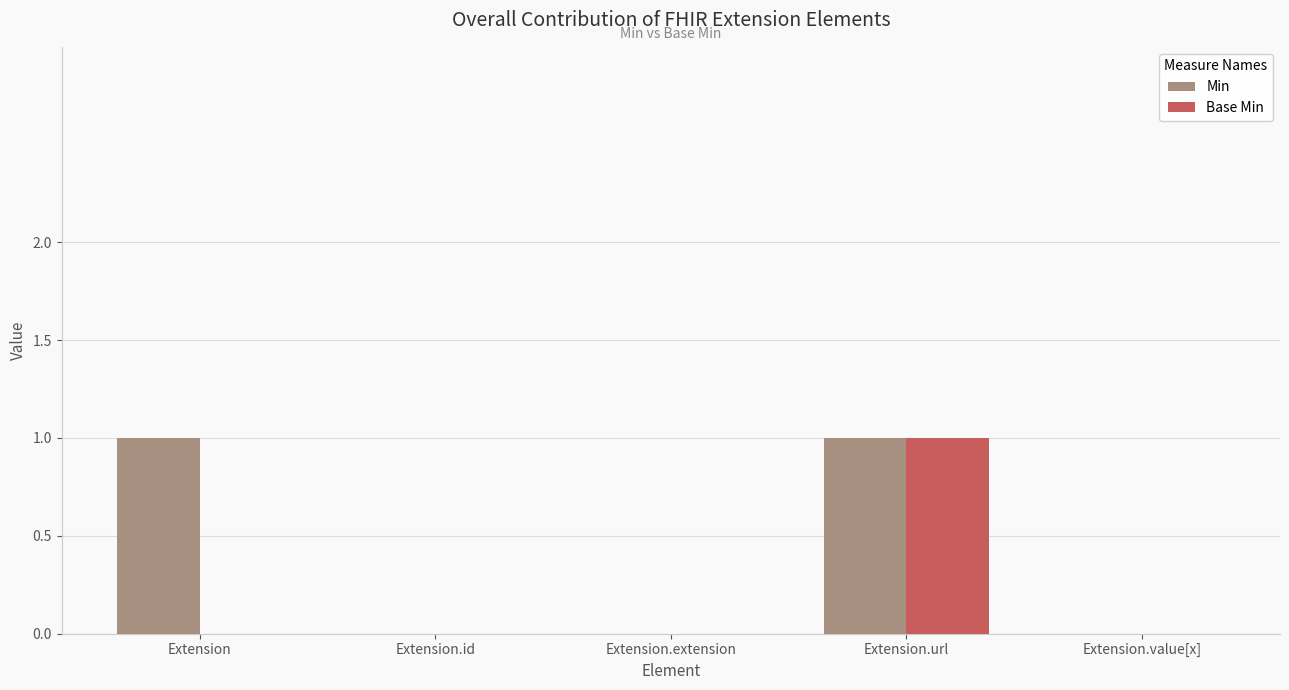

At which category is the sum across all series the highest?

Extension.url